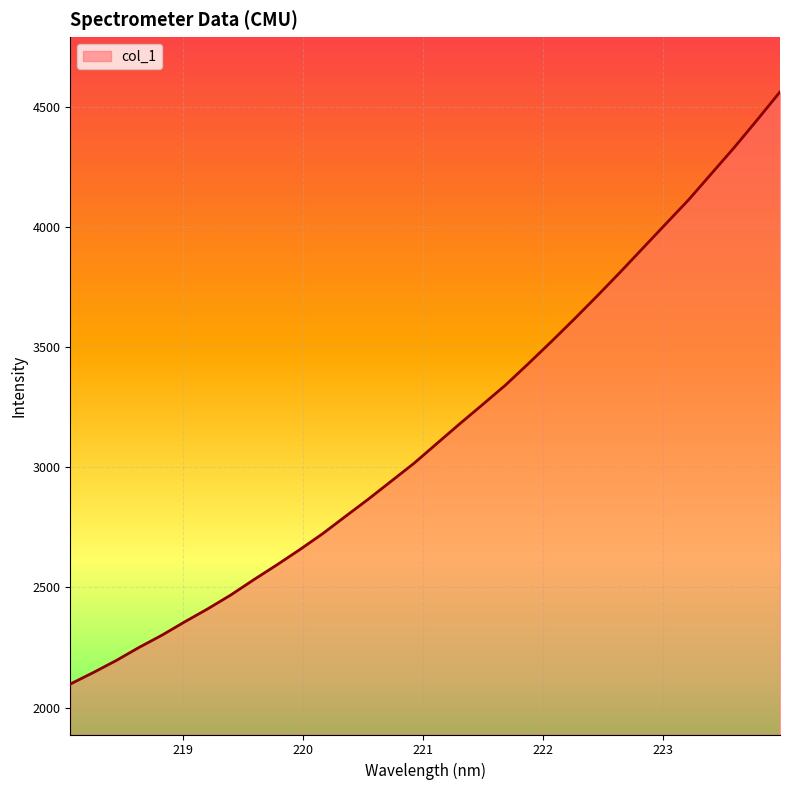

How many values exceed 3098?

16